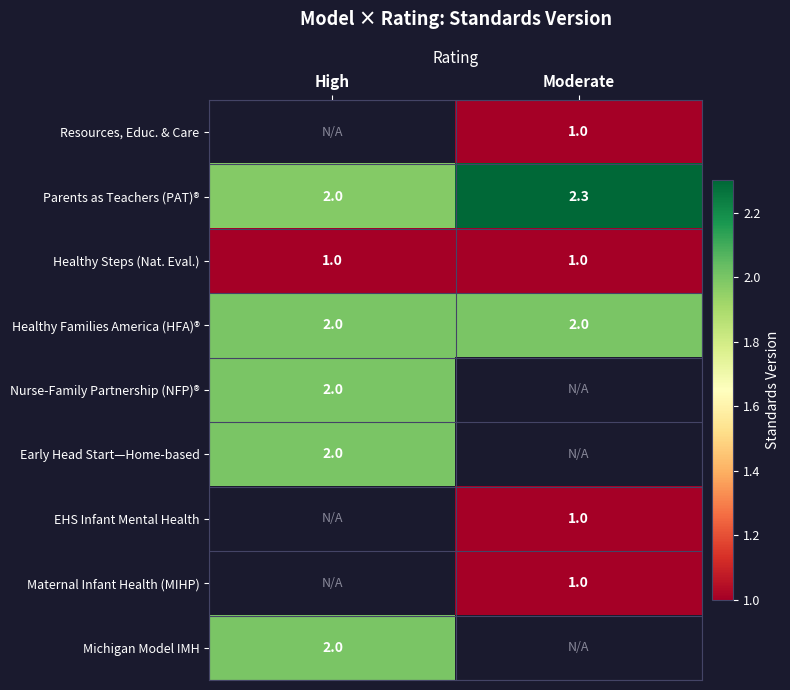

What is the difference between the maximum and minimum values in the Parents as Teachers (PAT)® series?

0.3